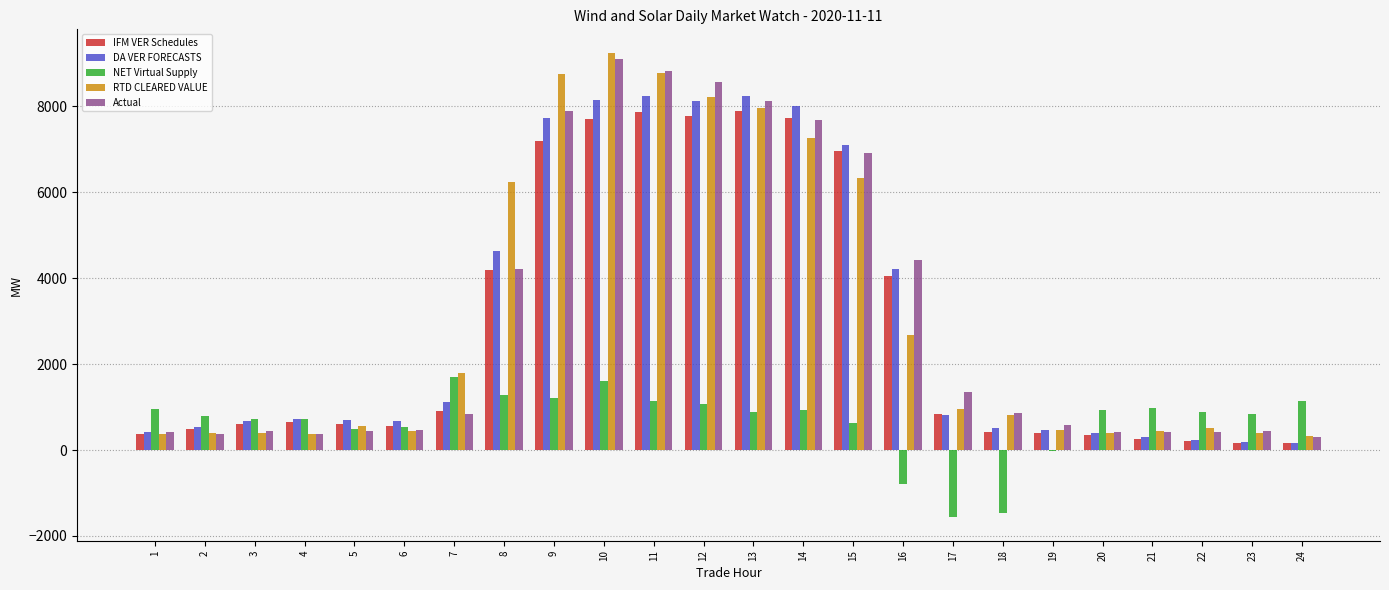

What is the highest value of the IFM VER Schedules series?

7892.9